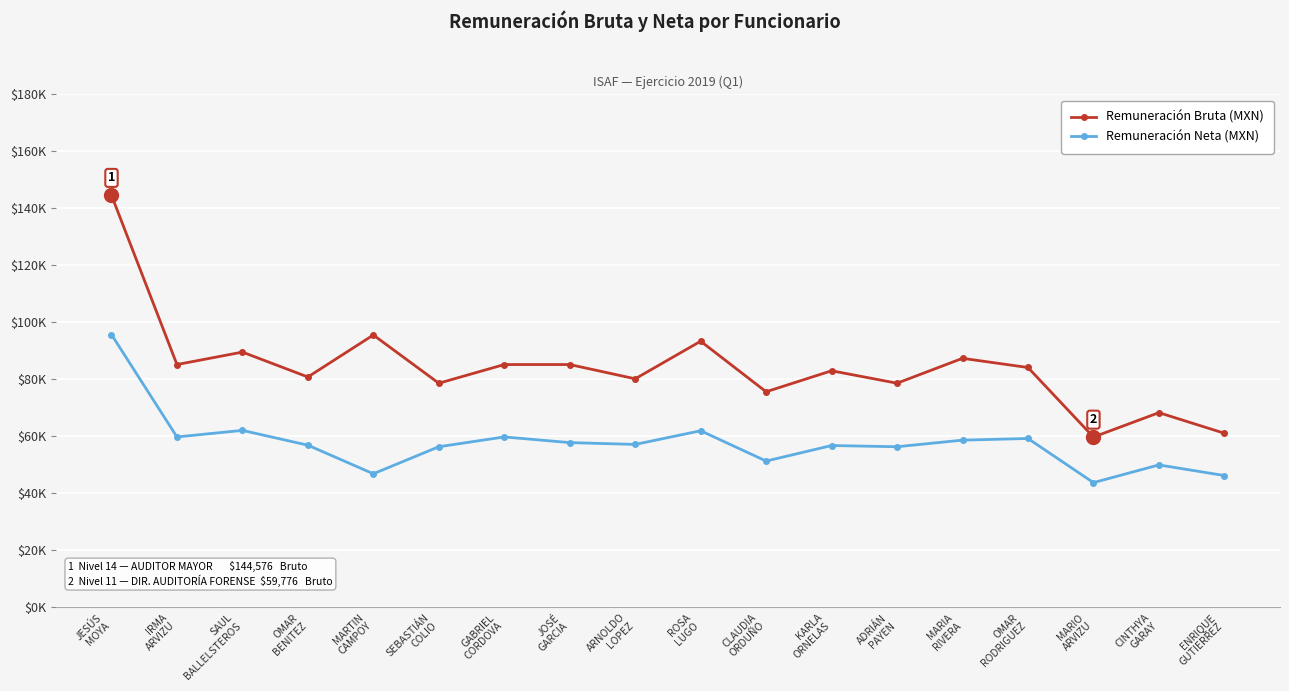

At how many categories does at least one series exceed 107207?

1